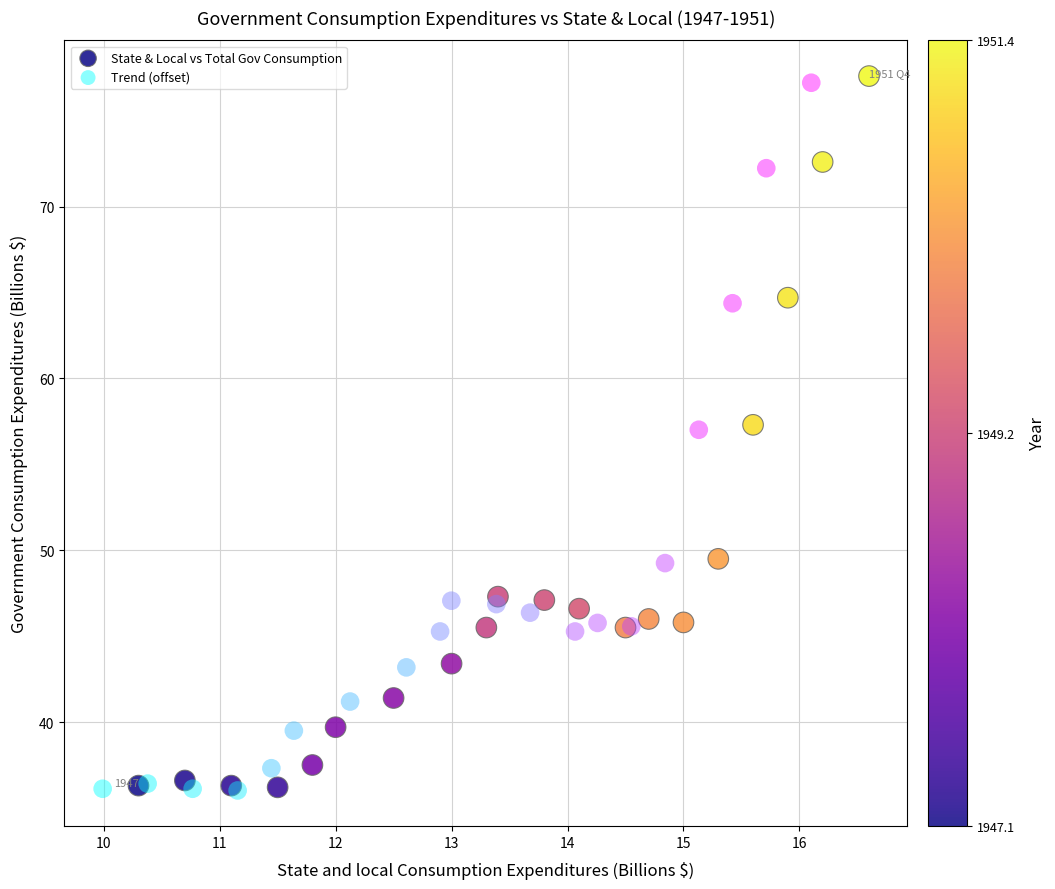

Which series has the largest Y range (max minus min)?

State & Local vs Total Gov Consumption